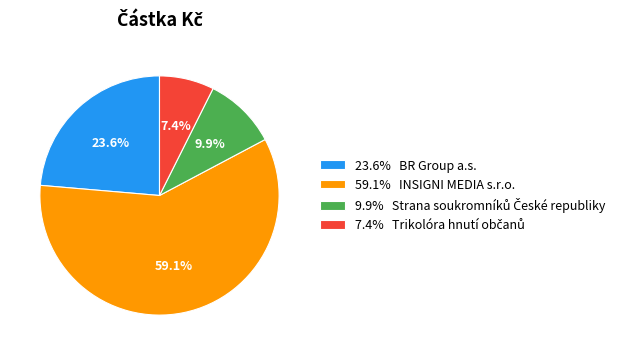

To the nearest percent, what is the difference between the largest and smallest slice percentages?

52%